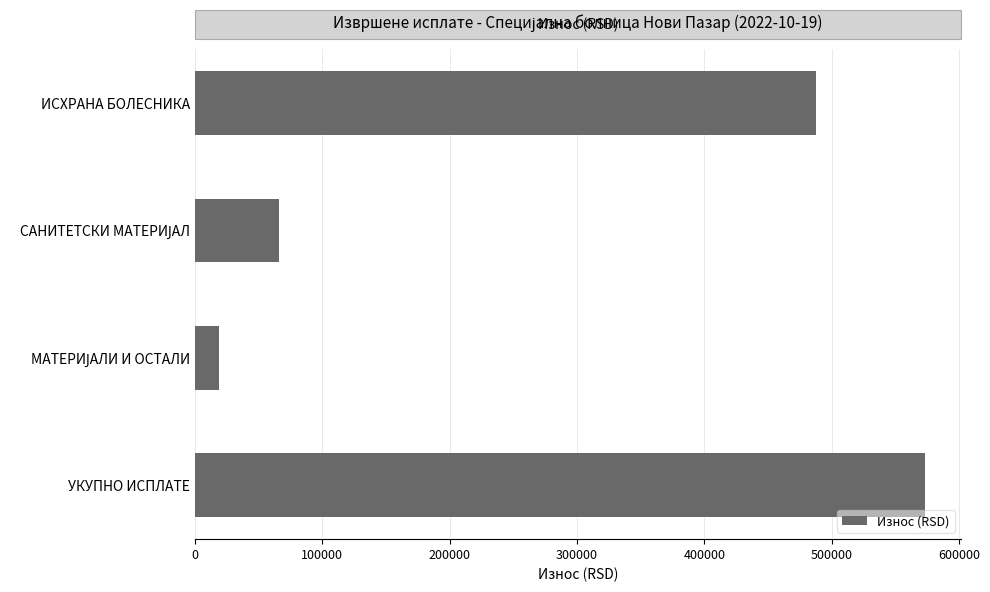

What is the label of the 1st bar from the bottom?

УКУПНО ИСПЛАТЕ